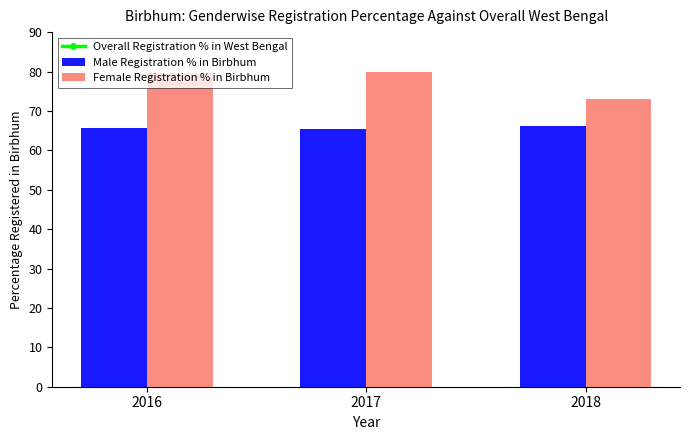

What are all the series names shown in the legend?

Overall Registration % in West Bengal, Male Registration % in Birbhum, Female Registration % in Birbhum